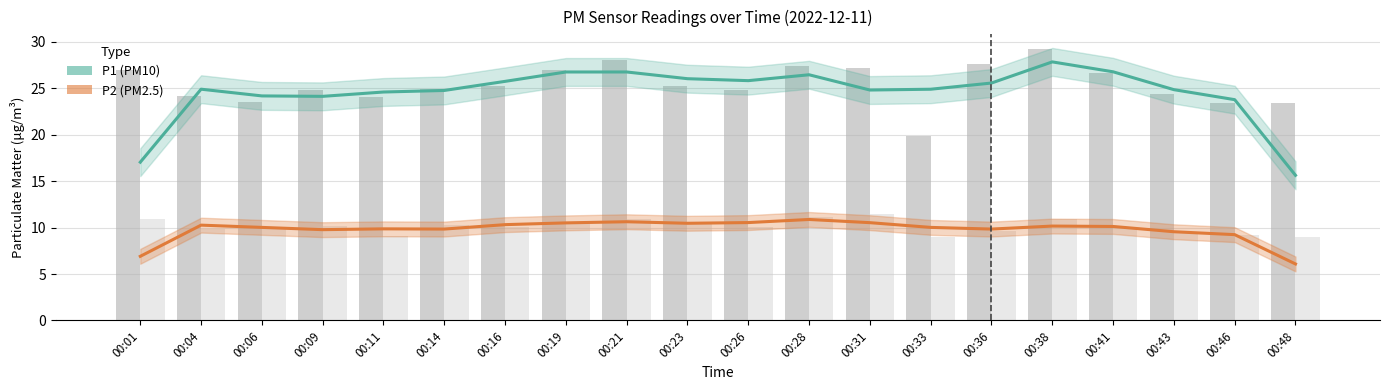

What is the average value of the P2 (PM2.5) series?

9.8